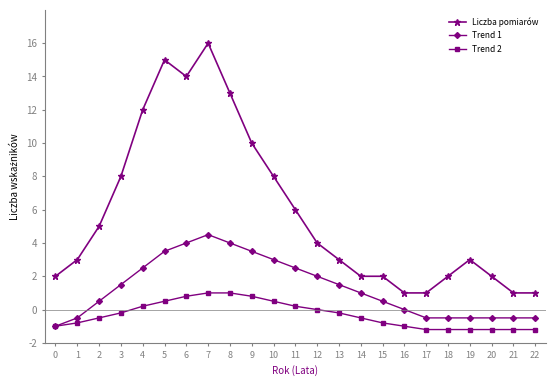

At which category does Liczba pomiarów reach its first local valley?

6